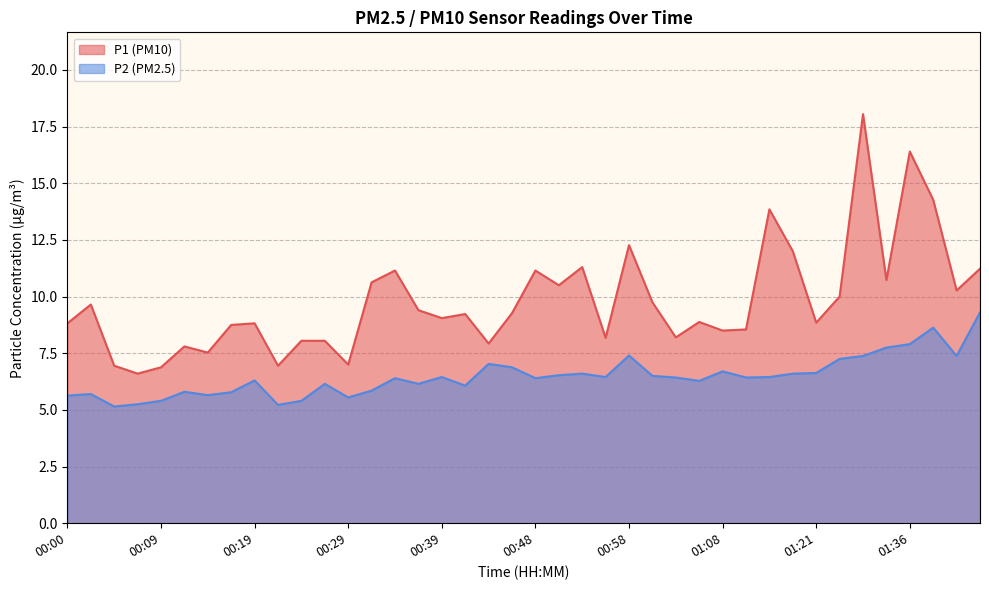

What is the maximum value shown in the chart?

18.1